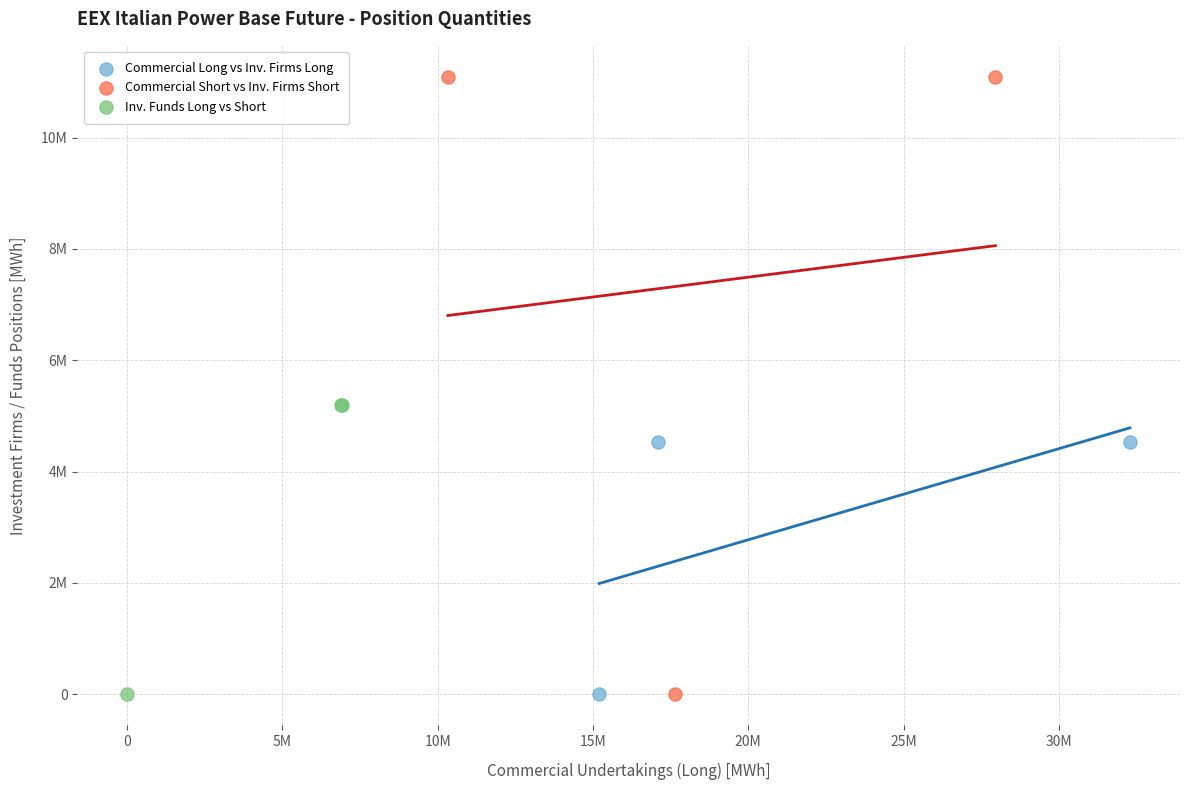

Which series has the widest spread of Y values?

Commercial Short vs Inv. Firms Short